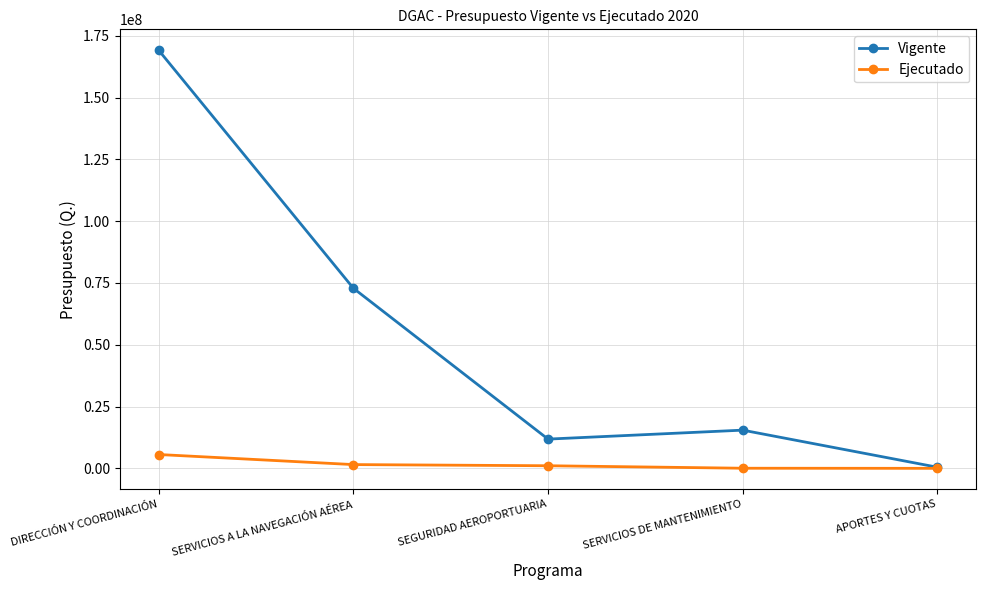

Where is Vigente nearest to the value 84784227?

SERVICIOS A LA NAVEGACIÓN AÉREA